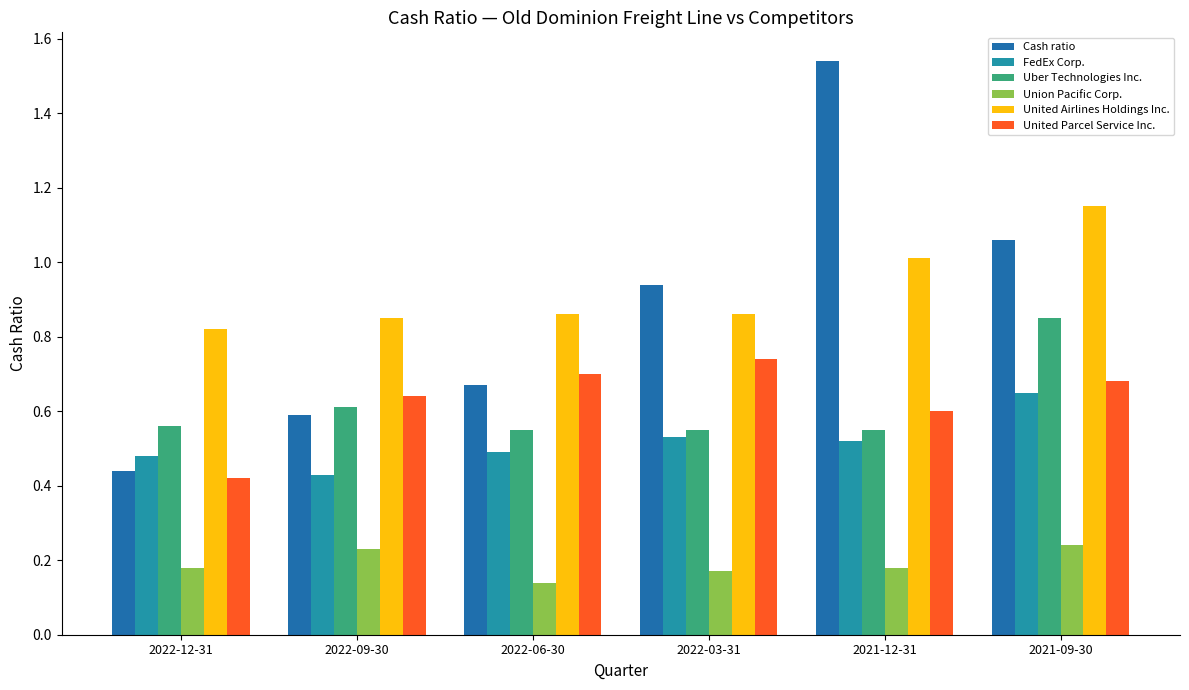

Rank the series at 2022-09-30 from lowest to highest value.

Union Pacific Corp., FedEx Corp., Cash ratio, Uber Technologies Inc., United Parcel Service Inc., United Airlines Holdings Inc.